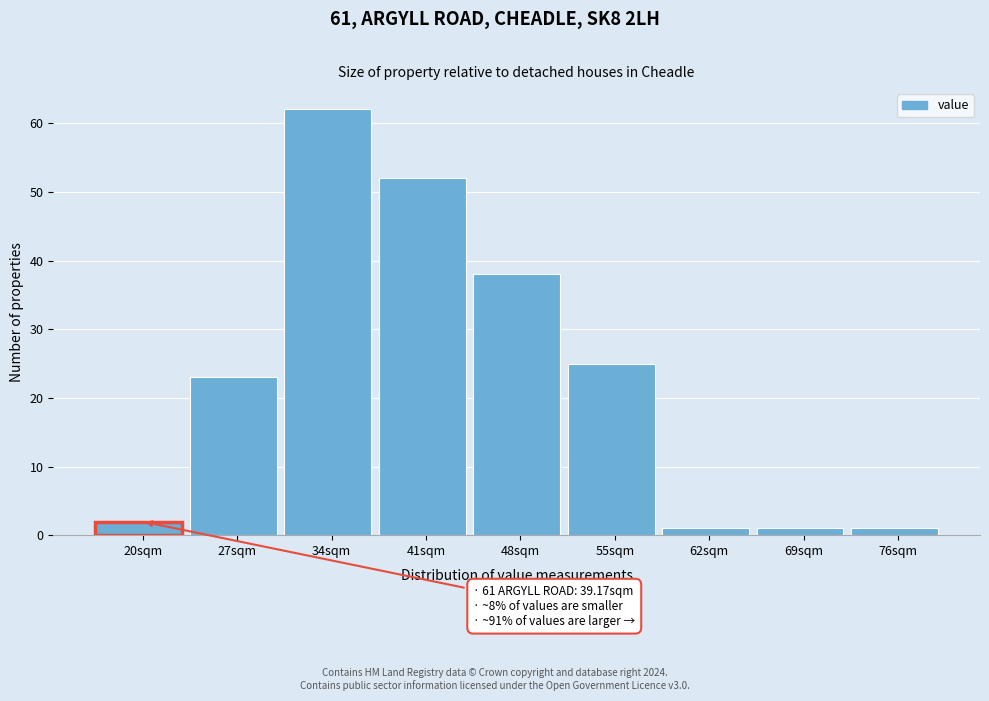

Reading left to right, what are all the values shown in this chart?

2	23	62	52	38	25	1	1	1